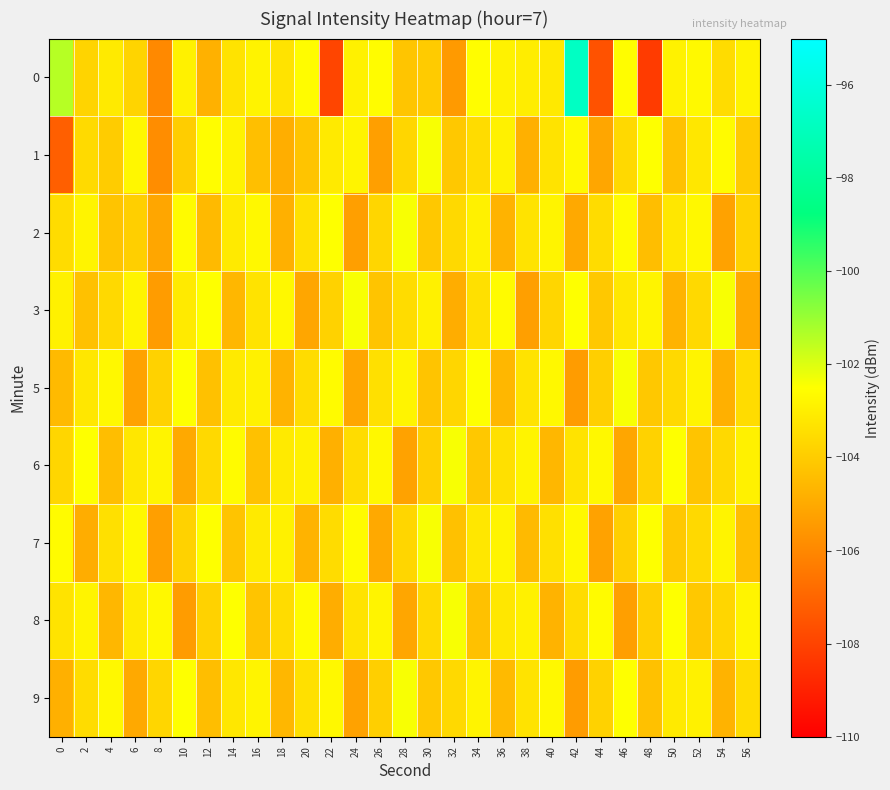

List the series in order of their peak value, highest first.

0, 1, 2, 3, 5, 6, 7, 8, 9